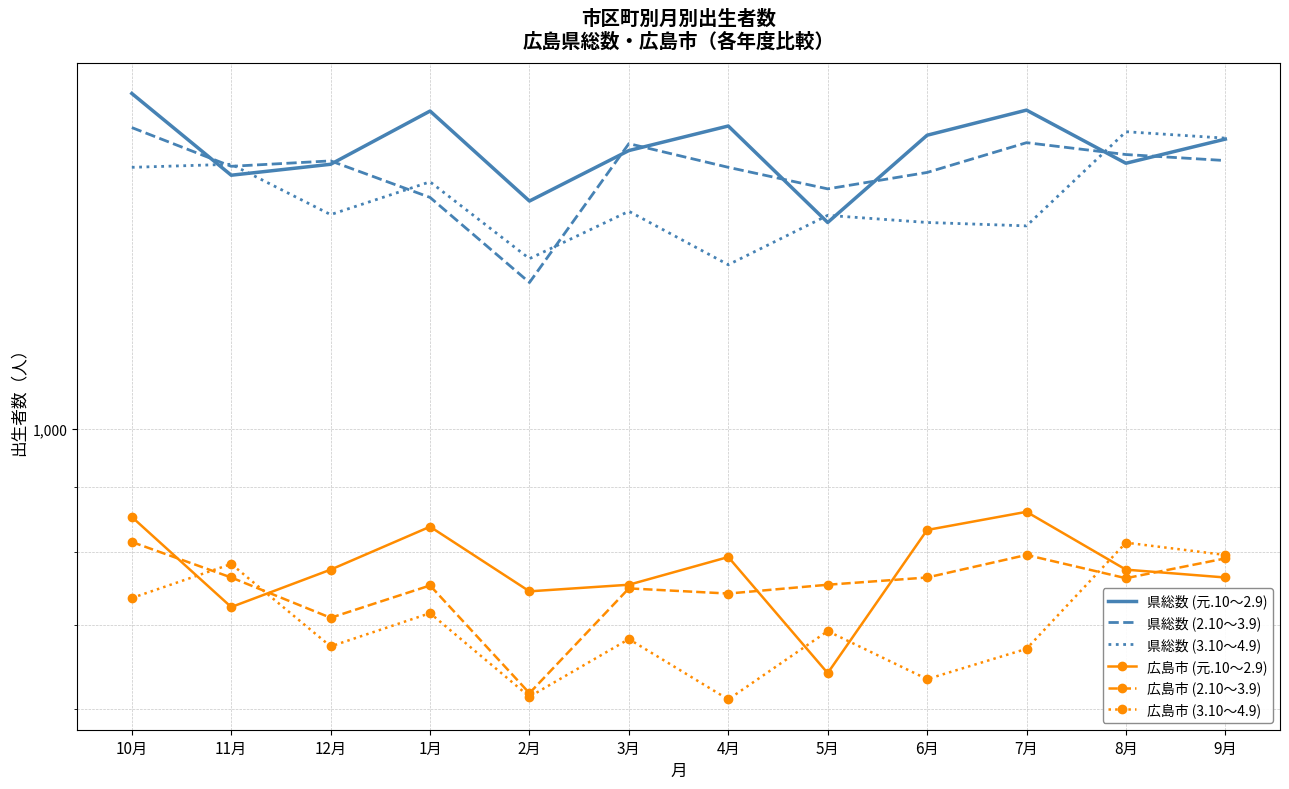

In 広島市 (2.10～3.9), how many points are higher than both neighbors (excluding endpoints)?

3